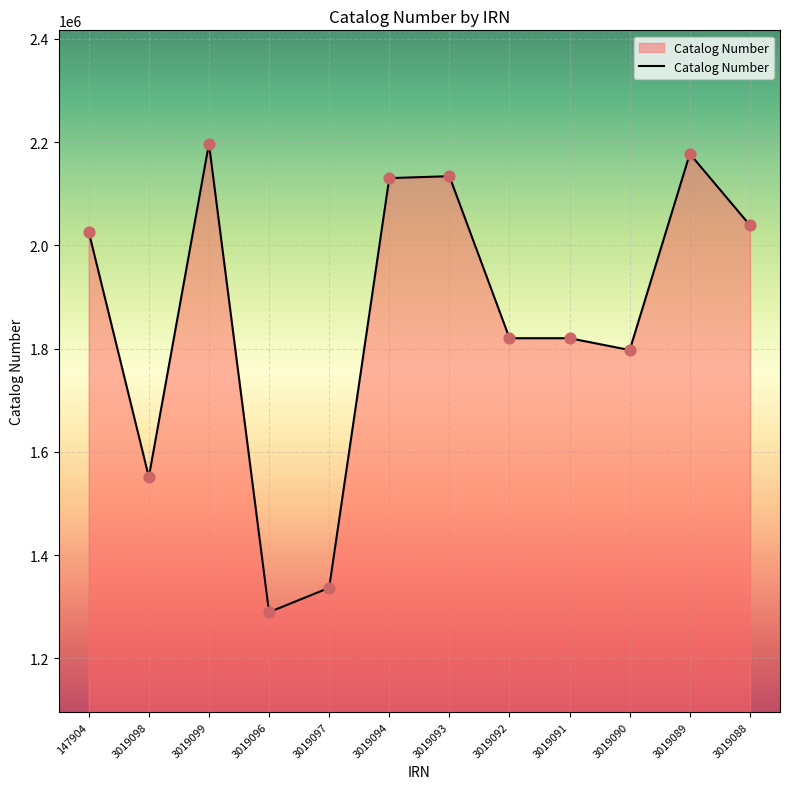

What is the change in value from 147904 to 3019089?

+150749